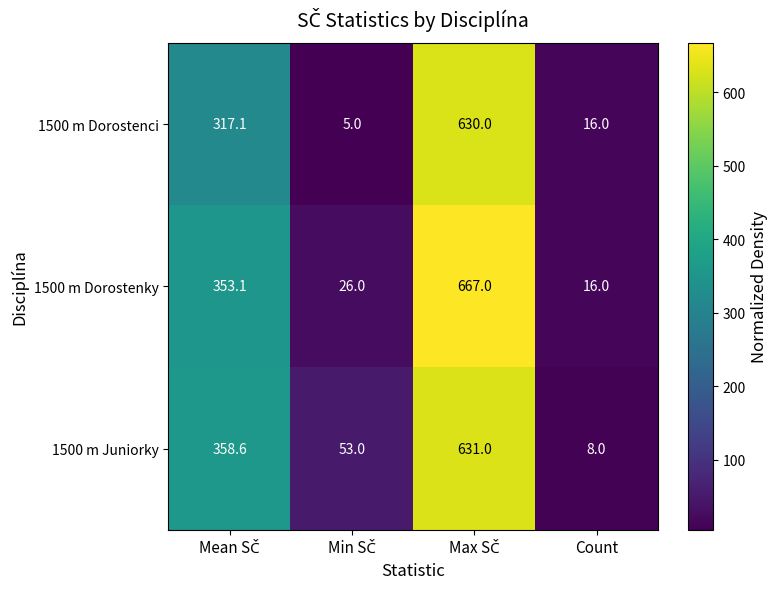

Which series has the largest total across all categories?

1500 m Dorostenky